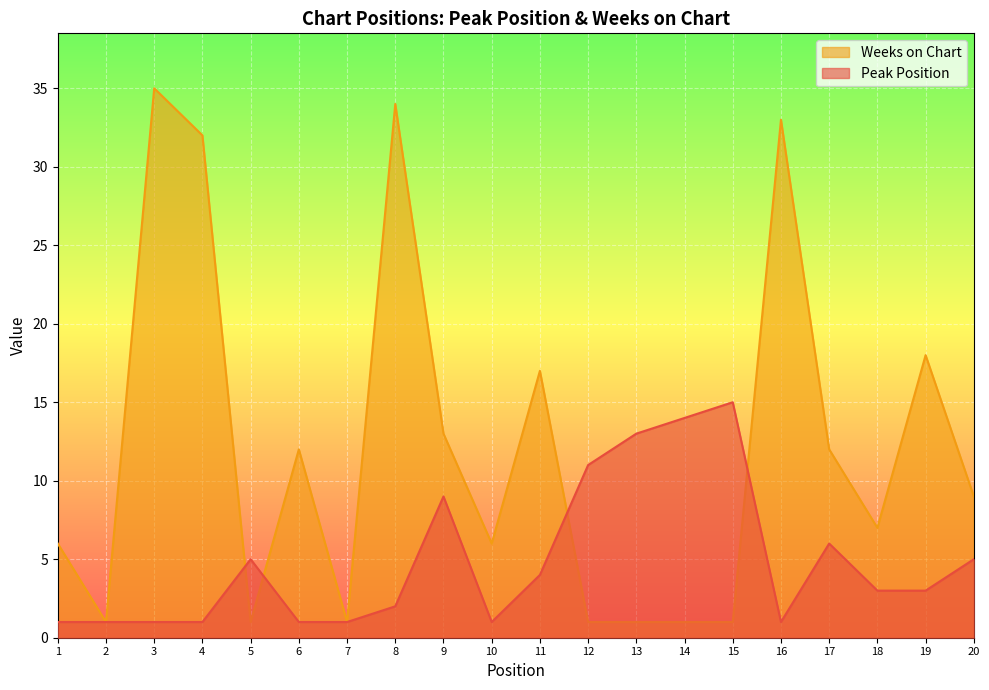

How many data points in Weeks on Chart are above 9?

9